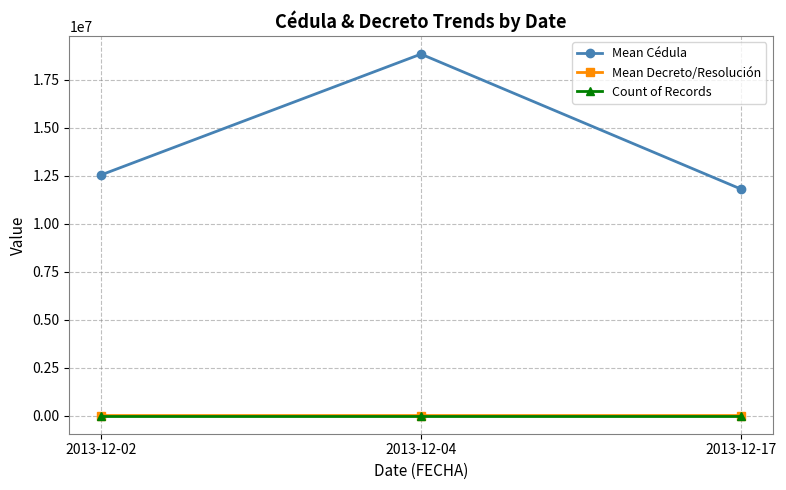

What is the minimum value shown in the chart?

5.0